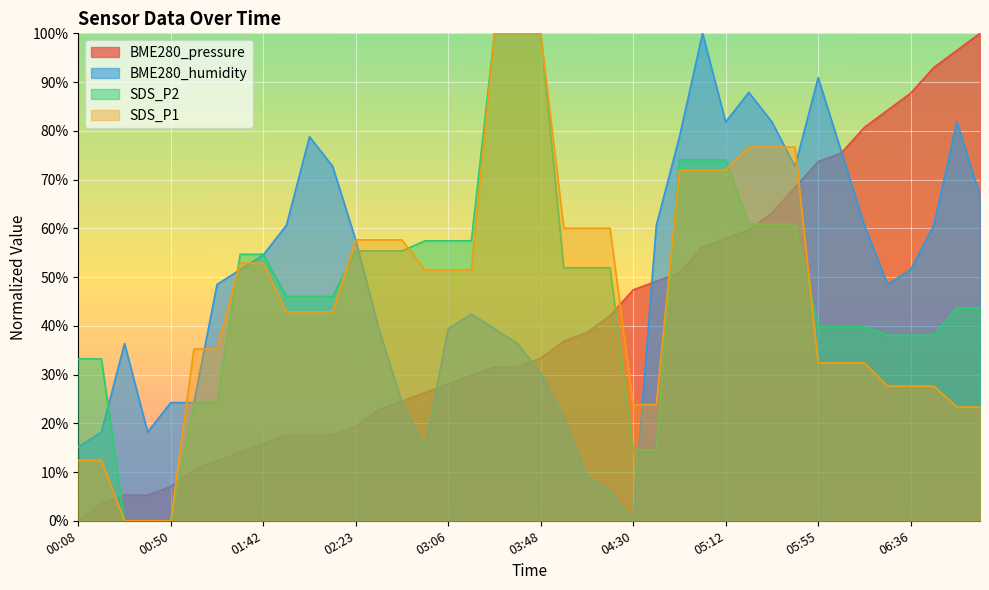

Reading left to right, transcribe all the data shown in this chart.

BME280_pressure: 00:08=0.0	00:18=3.5	00:29=5.3	00:39=5.3	00:50=7.0	01:01=10.5	01:12=12.3	01:32=14.0	01:42=15.8	01:53=17.5	02:03=17.5	02:13=17.5	02:23=19.3	02:34=22.8	02:44=24.6	02:55=26.3	03:06=28.1	03:16=29.8	03:26=31.6	03:37=31.6	03:48=33.3	03:58=36.8	04:09=38.6	04:19=42.1	04:30=47.4	04:40=49.1	04:51=50.9	05:02=56.1	05:12=57.9	05:23=59.6	05:34=63.2	05:45=68.4	05:55=73.7	06:06=75.4	06:16=80.7	06:26=84.2	06:36=87.7	06:46=93.0	06:56=96.5	07:06=100.0
BME280_humidity: 00:08=15.2	00:18=18.2	00:29=36.4	00:39=18.2	00:50=24.2	01:01=24.2	01:12=48.5	01:32=51.5	01:42=54.5	01:53=60.6	02:03=78.8	02:13=72.7	02:23=57.6	02:34=39.4	02:44=24.2	02:55=15.2	03:06=39.4	03:16=42.4	03:26=39.4	03:37=36.4	03:48=30.3	03:58=21.2	04:09=9.1	04:19=6.1	04:30=0.0	04:40=60.6	04:51=78.8	05:02=100.0	05:12=81.8	05:23=87.9	05:34=81.8	05:45=72.7	05:55=90.9	06:06=75.8	06:16=60.6	06:26=48.5	06:36=51.5	06:46=60.6	06:56=81.8	07:06=66.7
SDS_P2: 00:08=33.2	00:18=33.2	00:29=0.0	00:39=0.0	00:50=0.0	01:01=24.2	01:12=24.2	01:32=54.7	01:42=54.7	01:53=46.0	02:03=46.0	02:13=46.0	02:23=55.4	02:34=55.4	02:44=55.4	02:55=57.4	03:06=57.4	03:16=57.4	03:26=100.0	03:37=100.0	03:48=100.0	03:58=51.9	04:09=51.9	04:19=51.9	04:30=14.5	04:40=14.5	04:51=74.0	05:02=74.0	05:12=74.0	05:23=60.9	05:34=60.9	05:45=60.9	05:55=39.8	06:06=39.8	06:16=39.8	06:26=38.1	06:36=38.1	06:46=38.1	06:56=43.6	07:06=43.6
SDS_P1: 00:08=12.4	00:18=12.4	00:29=0.0	00:39=0.0	00:50=0.0	01:01=35.2	01:12=35.2	01:32=52.9	01:42=52.9	01:53=42.9	02:03=42.9	02:13=42.9	02:23=57.6	02:34=57.6	02:44=57.6	02:55=51.4	03:06=51.4	03:16=51.4	03:26=100.0	03:37=100.0	03:48=100.0	03:58=60.0	04:09=60.0	04:19=60.0	04:30=23.8	04:40=23.8	04:51=71.9	05:02=71.9	05:12=71.9	05:23=76.7	05:34=76.7	05:45=76.7	05:55=32.4	06:06=32.4	06:16=32.4	06:26=27.6	06:36=27.6	06:46=27.6	06:56=23.3	07:06=23.3